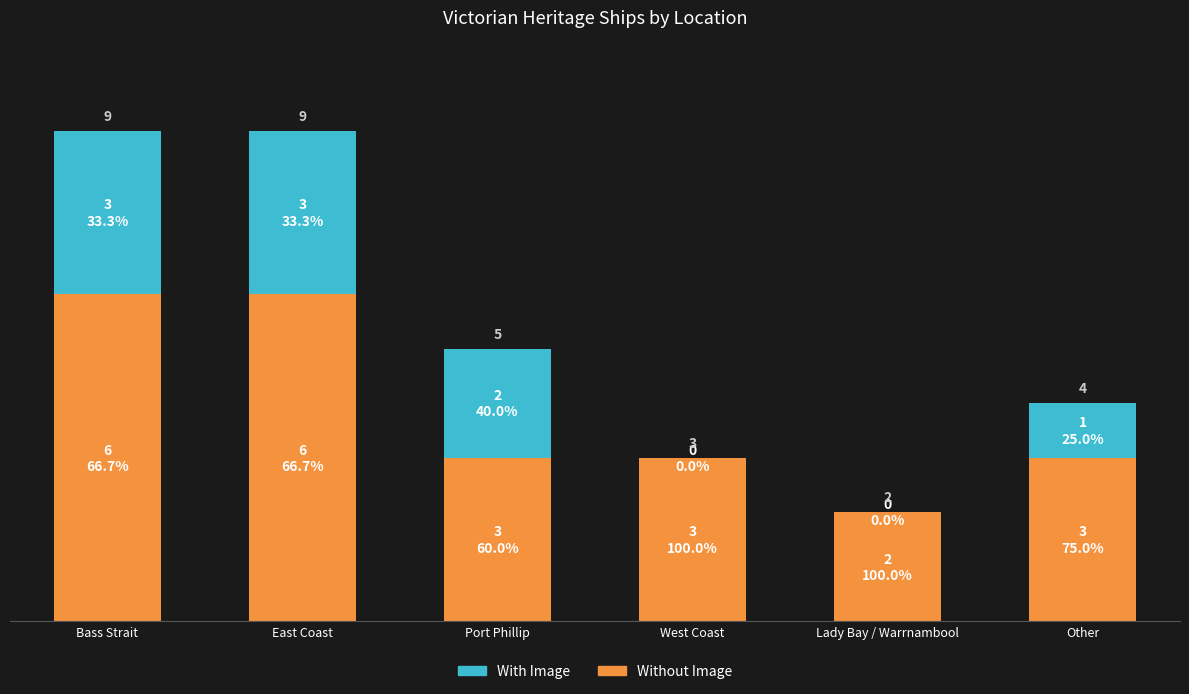

What is the label of the 4th bar from the left?

West Coast